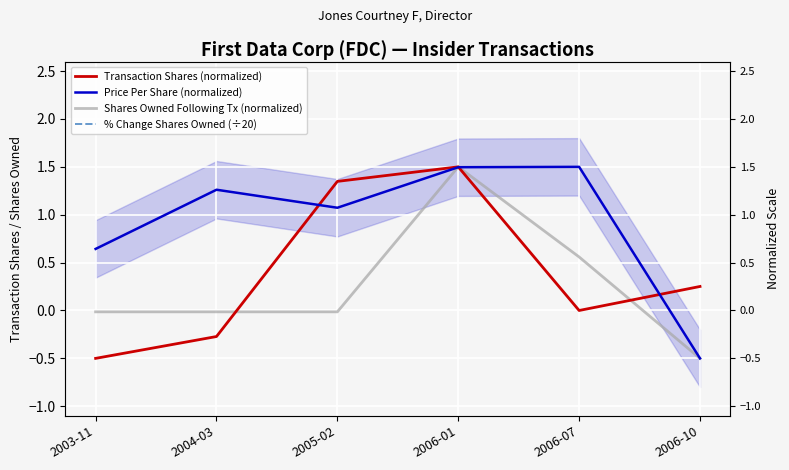

Reading left to right, transcribe all the data shown in this chart.

Transaction Shares (normalized): -0.5	-0.3	1.3	1.5	-0.0	0.3
Price Per Share (normalized): 0.6	1.3	1.1	1.5	1.5	-0.5
Shares Owned Following Tx (normalized): -0.0	-0.0	-0.0	1.5	0.6	-0.5
% Change Shares Owned (÷20): -1.1	-1.3	-2.0	-1.5	-1.2	-1.8